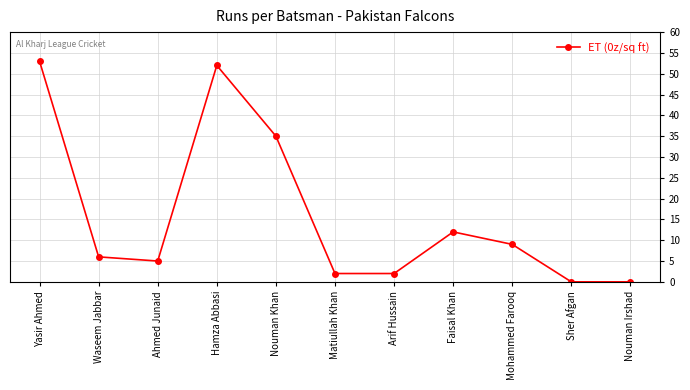

Reading right to left, transcribe all the data shown in this chart.

0	0	9	12	2	2	35	52	5	6	53